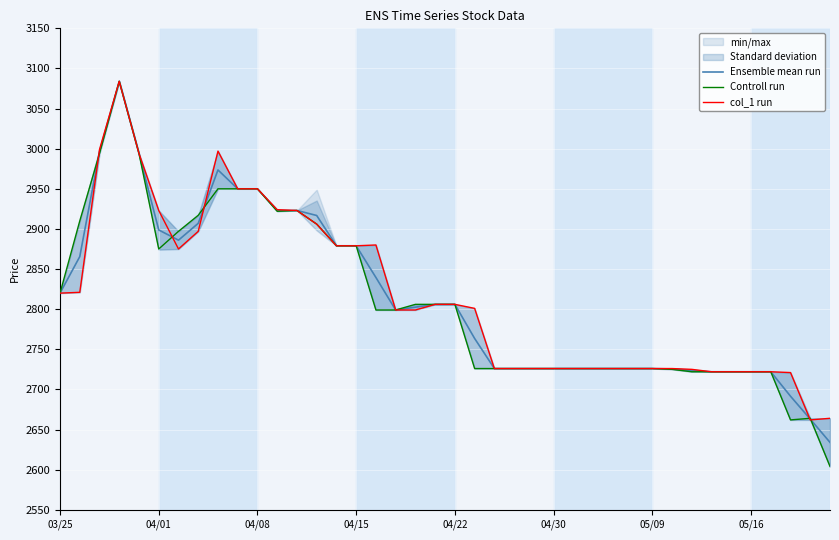

At which label does Controll run first exceed 2799?

03/25